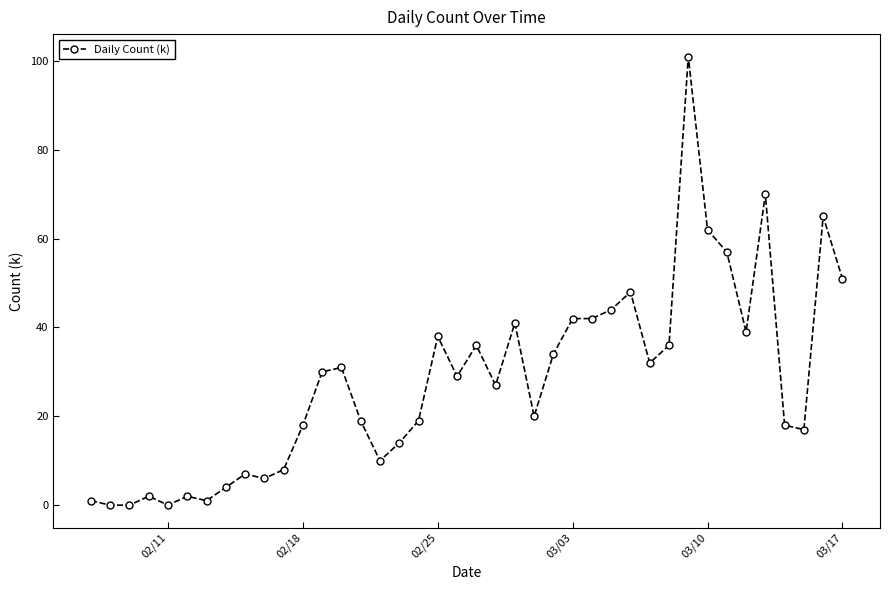

What is the value of the 23rd point from the left?

41